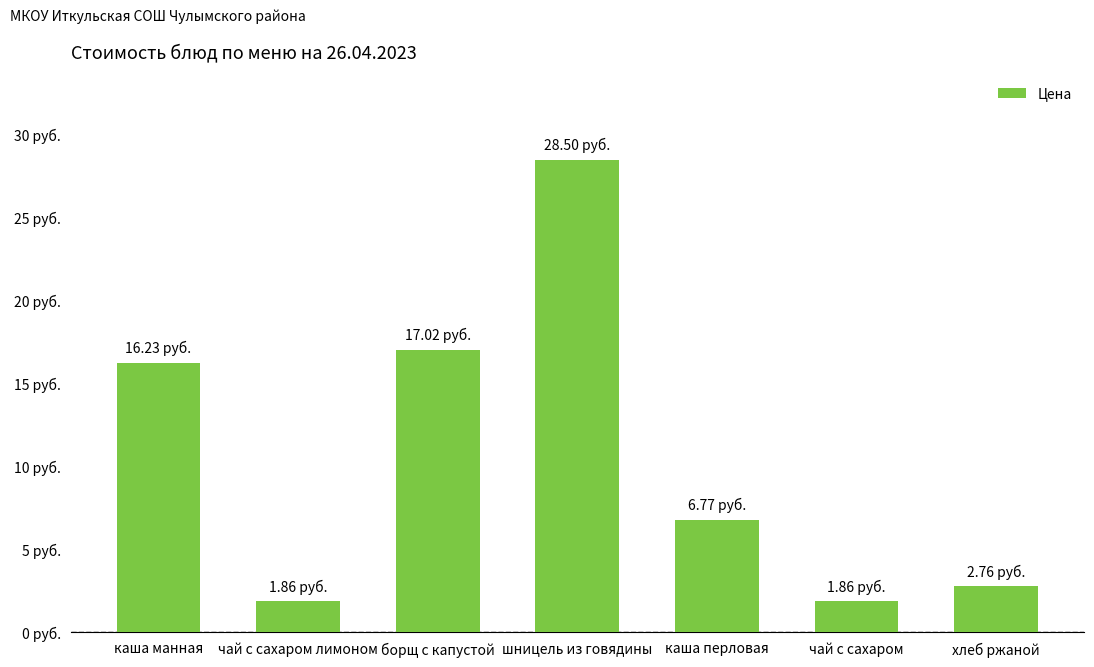

Approximately how many times larger is the value at шницель из говядины compared to чай с сахаром?

15.3